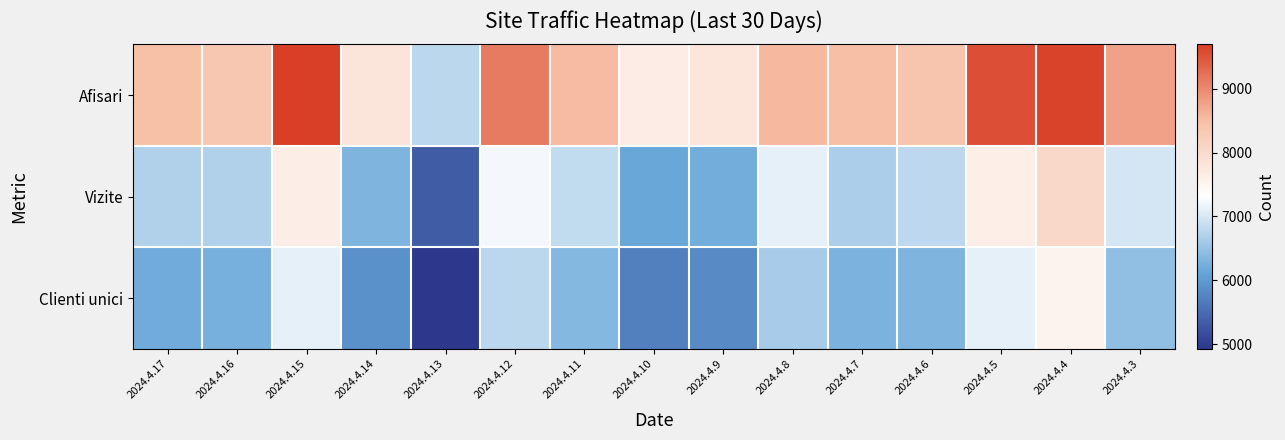

At which category is the sum across all series the highest?

2024.4.4